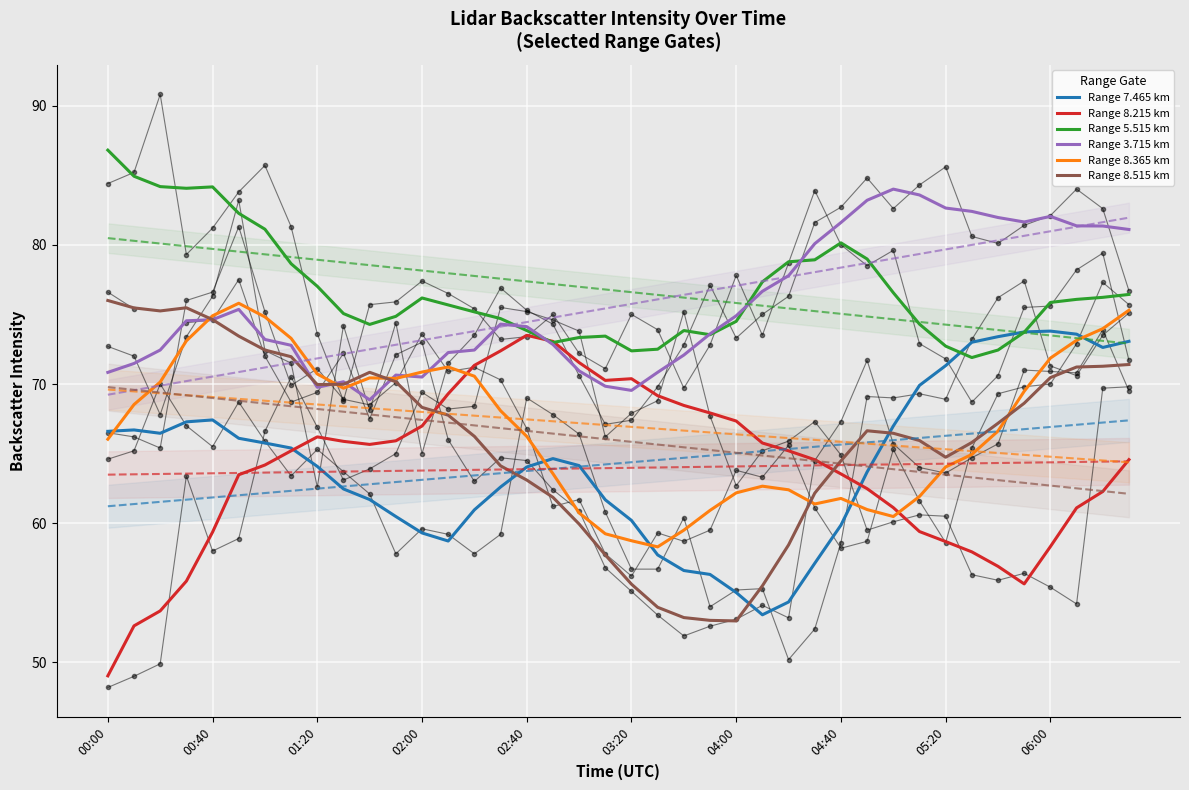

What are all the series names shown in the legend?

Range 7.465 km, Range 8.215 km, Range 5.515 km, Range 3.715 km, Range 8.365 km, Range 8.515 km